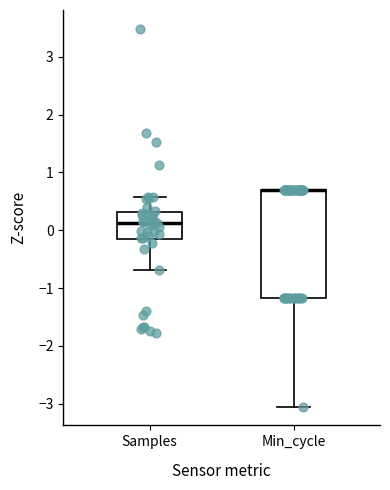

Reading left to right, transcribe this box plot: for each box, give where its median line is, the range the box spans, and where its two whiskers end, as read against the y-axis. The values are not printed on the chart, so give them approximately, as read against the axis.

Samples: median 0.1, box -0.2 to 0.3, whiskers -0.7 to 0.6
Min_cycle: median 0.7 (drawn on the box's upper edge), box -1.2 to 0.7, whiskers -3.0 to 0.7